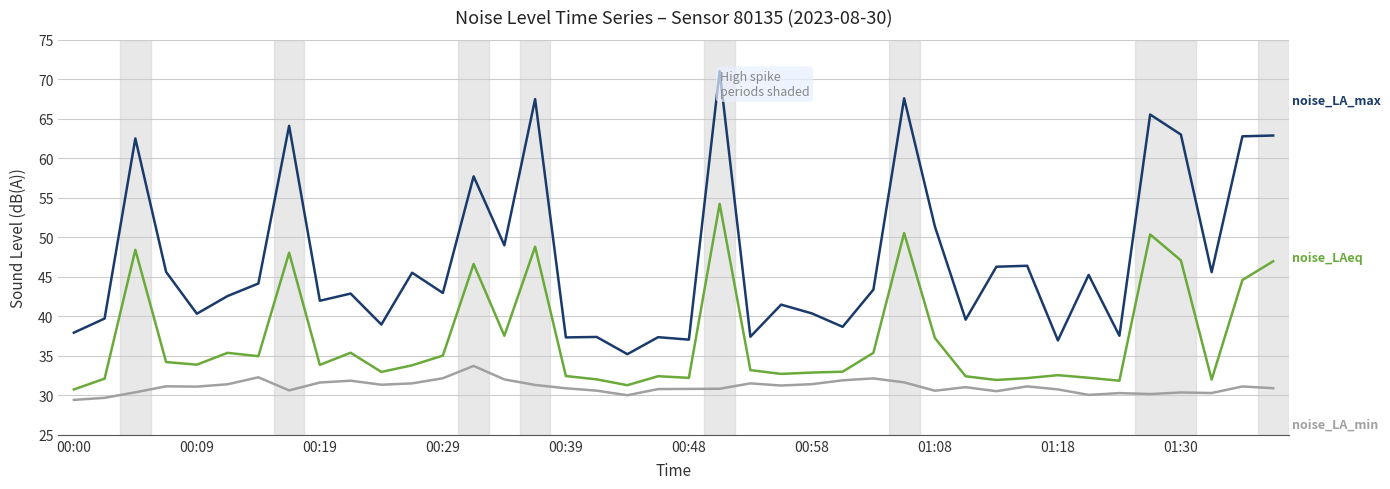

What is the maximum value shown in the chart?

71.0